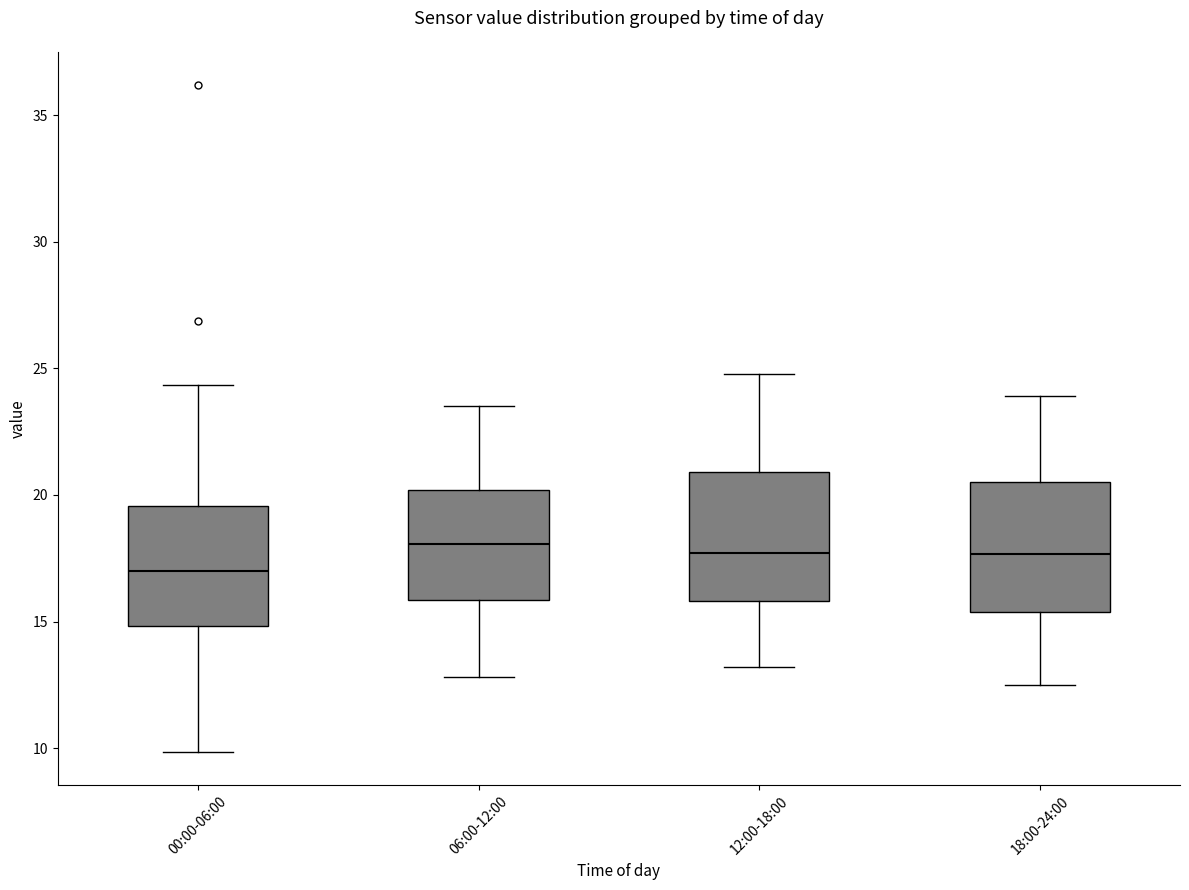

Where does the median line of the box for 00:00-06:00 sit on the y-axis? The values are not printed on the chart, so give them approximately, as read against the axis.

17.0